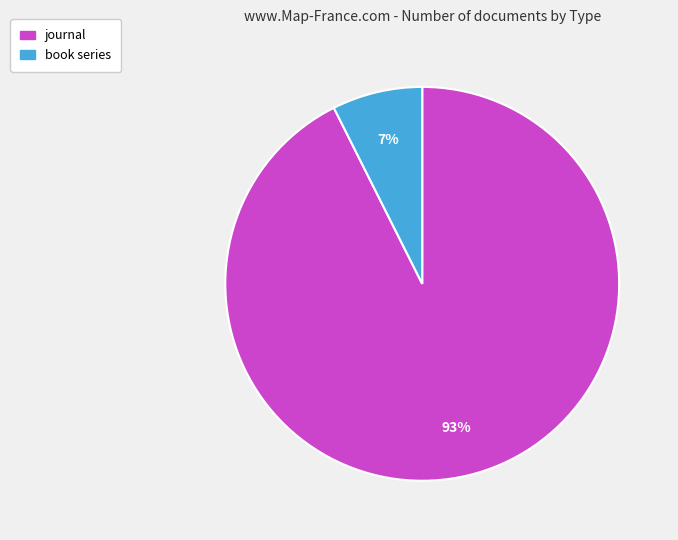

Is it true that book series is 1% of the pie?

False